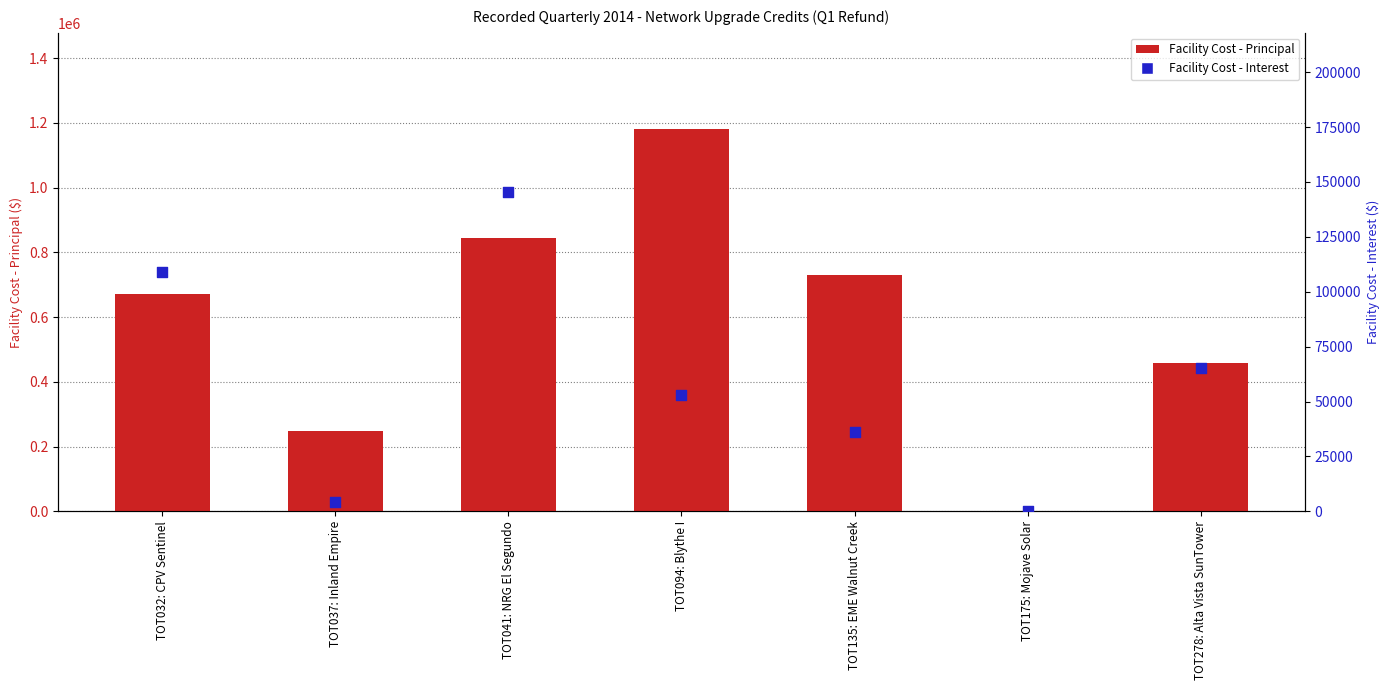

Which series has the largest total across all categories?

Facility Cost - Principal